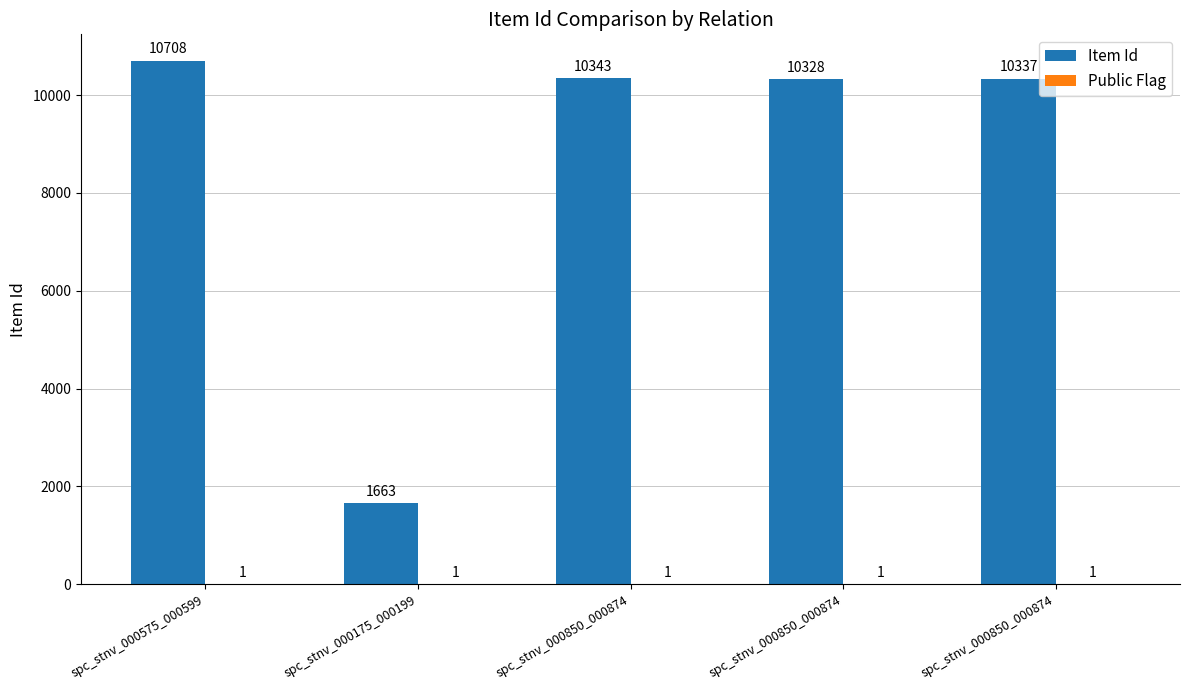

What is the average value of the Item Id series?

8676